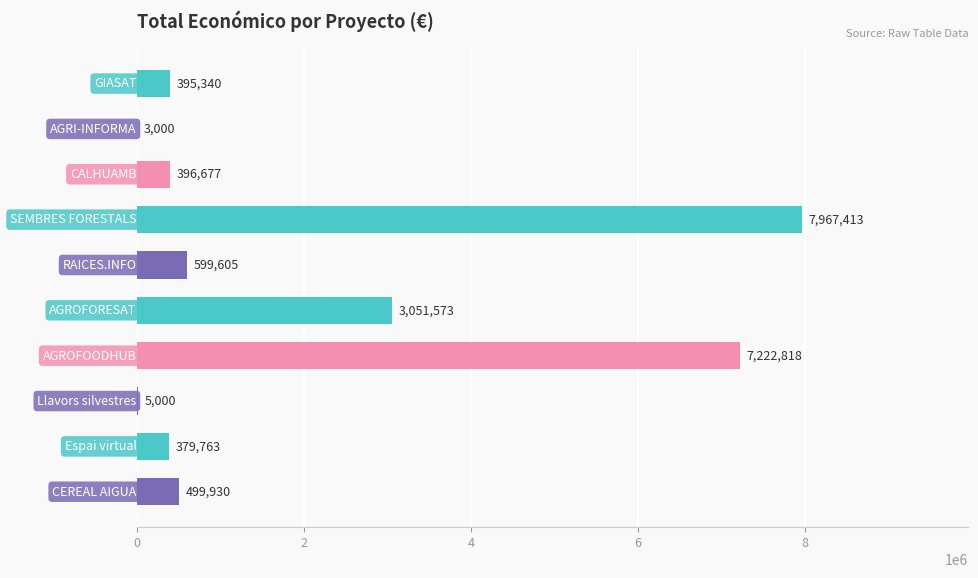

Count the number of categories in the chart.

10